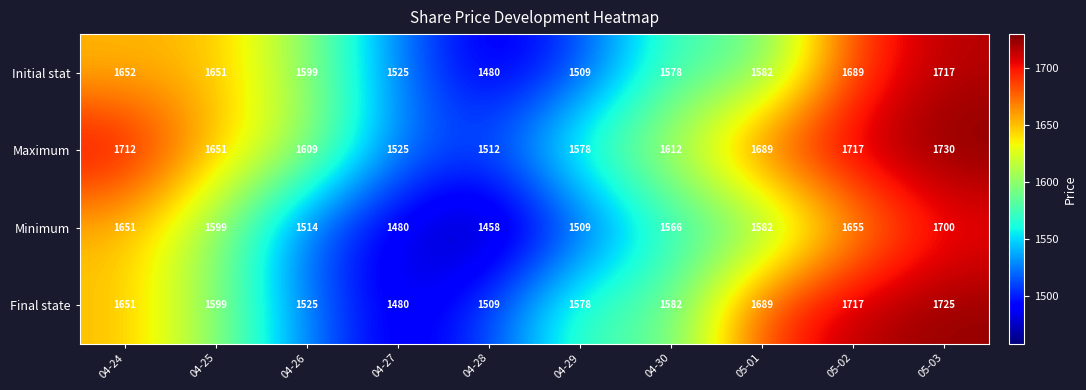

The Final state series shows 1717 at 05-02. True or false?

True